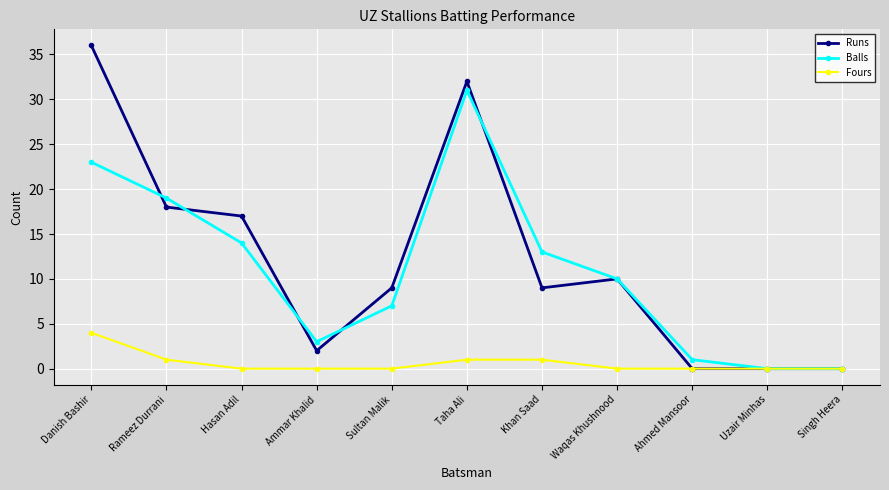

What are all the series names shown in the legend?

Runs, Balls, Fours